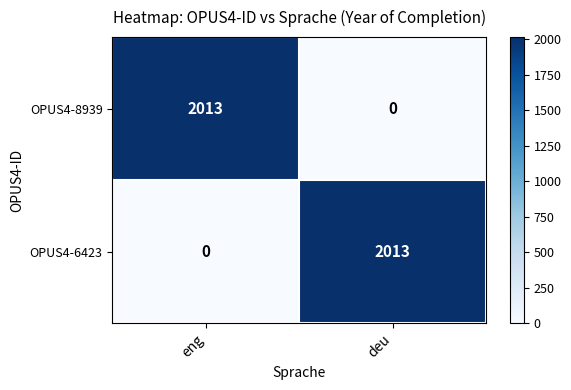

What is the total value across all series at eng?

2013